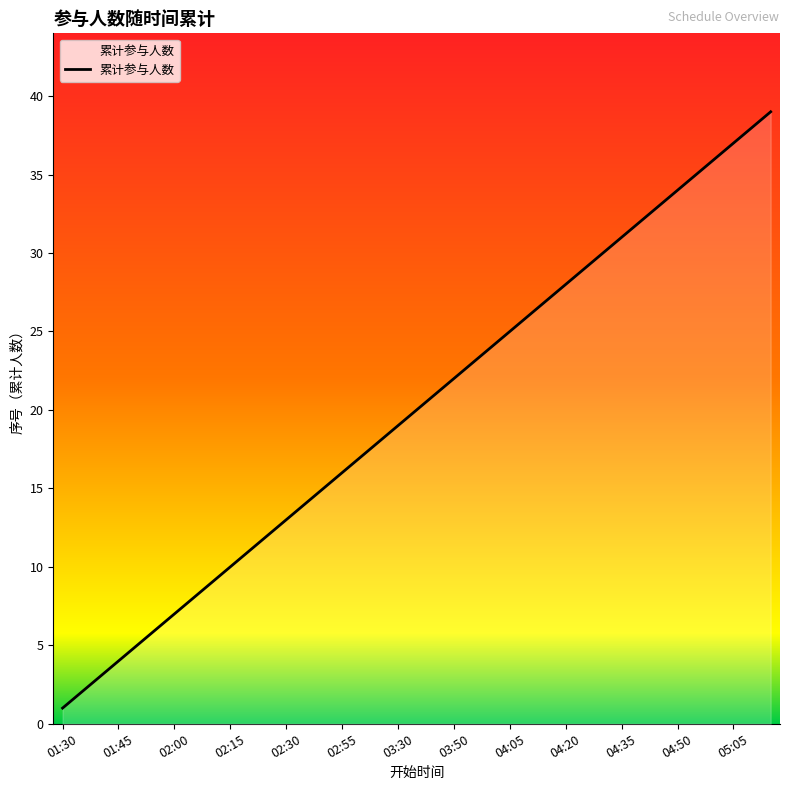

What is the difference between the maximum and minimum values?

38